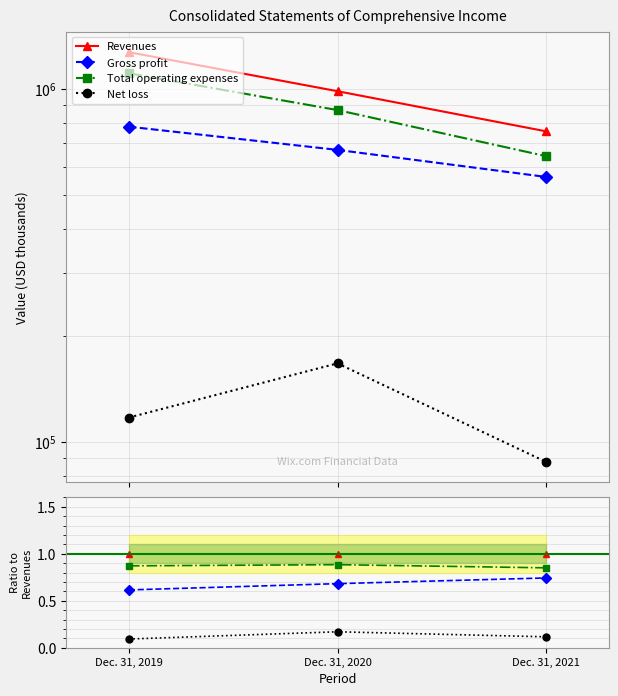

Reading left to right, transcribe all the data shown in this chart.

Revenues: 1.0	1.0	1.0
Gross profit: 0.6	0.7	0.7
Total operating expenses: 0.9	0.9	0.9
Net loss: 0.1	0.2	0.1